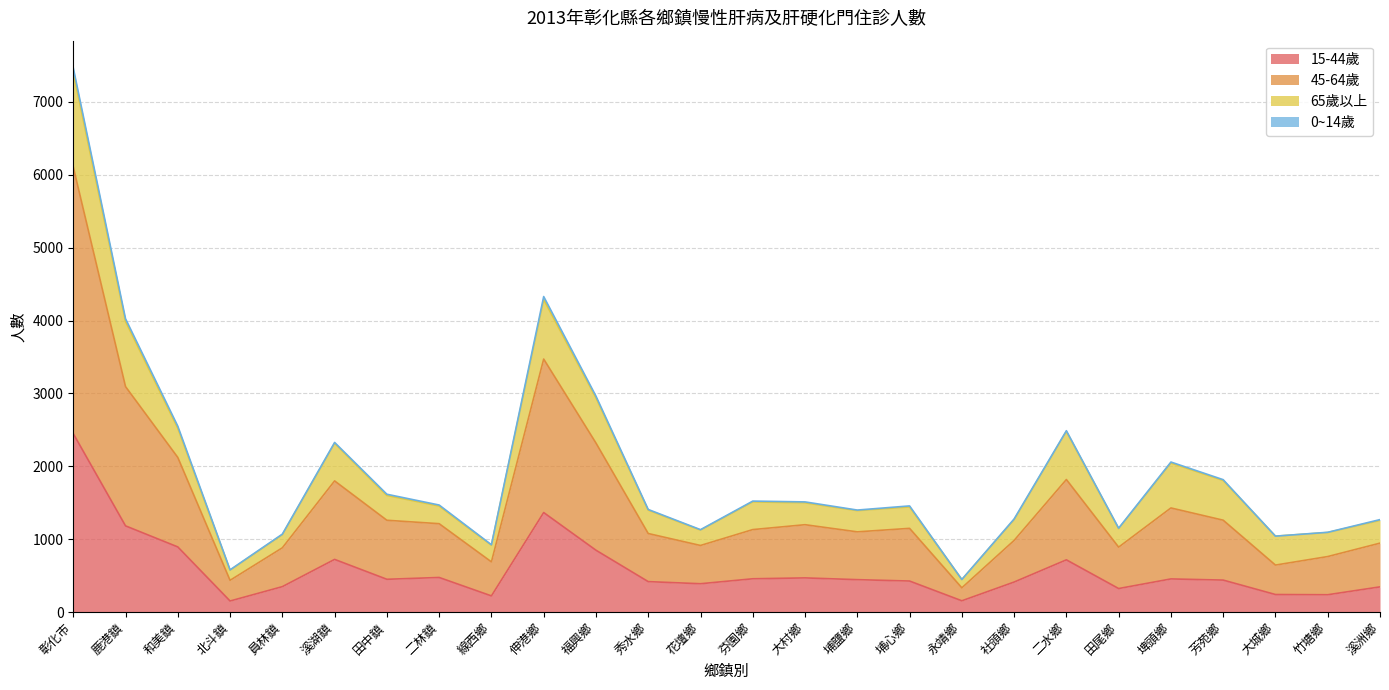

At which category is the sum across all series the highest?

彰化市